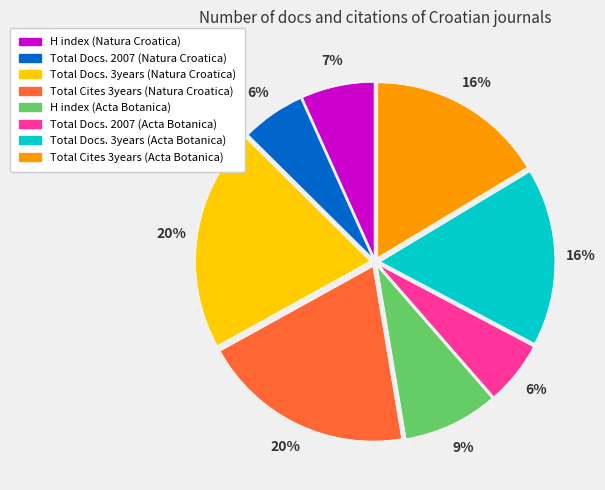

Approximately how many times larger is the value at Total Cites 3years (Natura Croatica) compared to Total Cites 3years (Acta Botanica)?

1.2